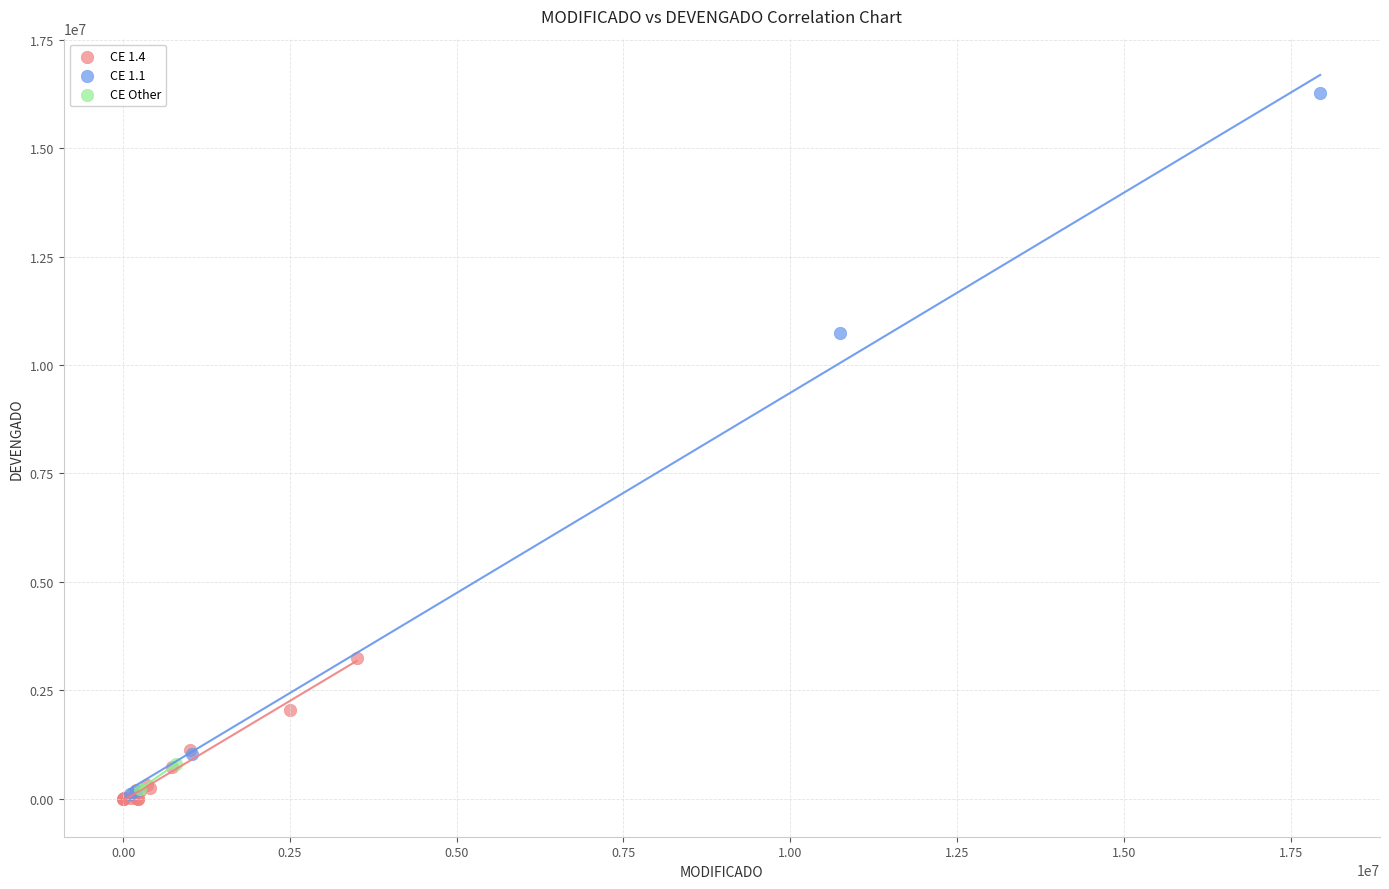

Which series reaches the maximum Y coordinate?

CE 1.1